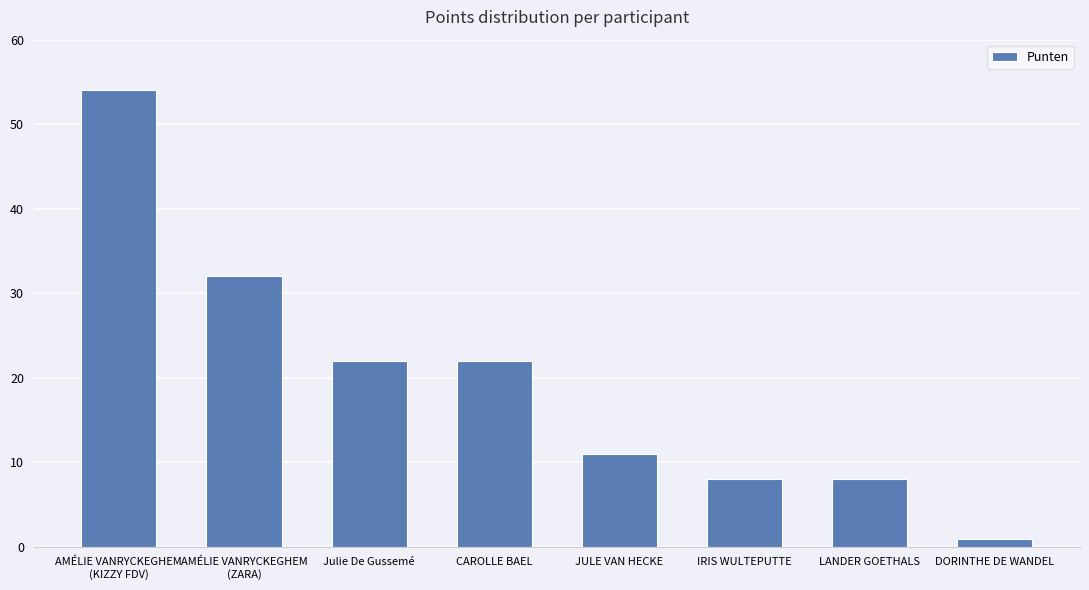

What is the ratio of the value at JULE VAN HECKE to the value at IRIS WULTEPUTTE?

1.4